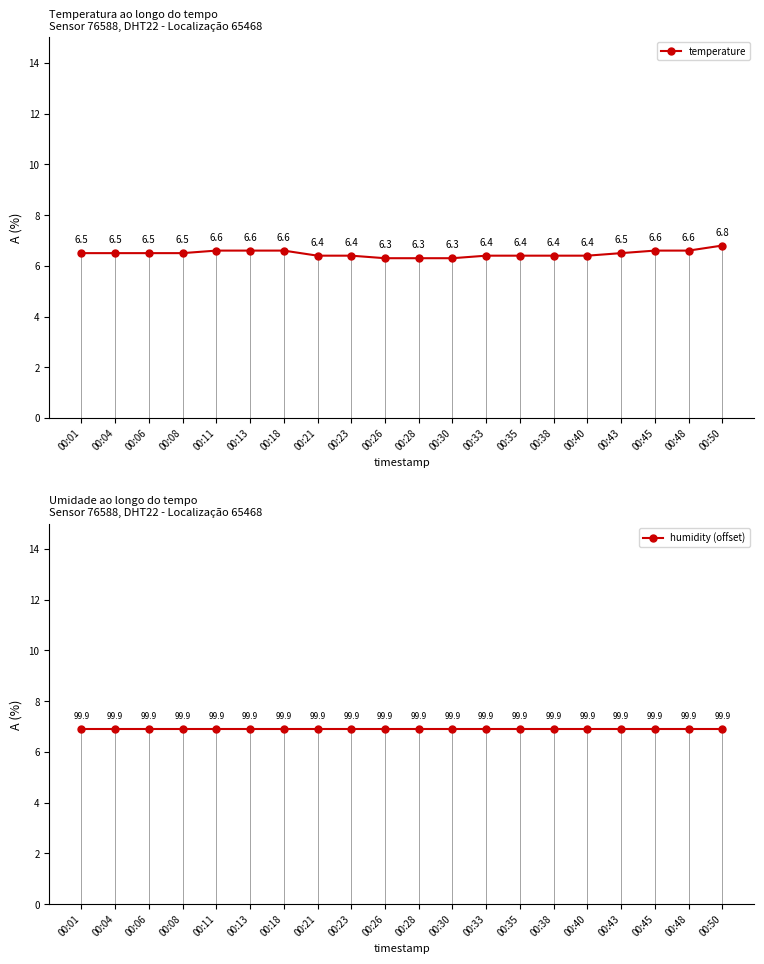

What is the value of the humidity (offset) point at the 12th from the left?

6.9